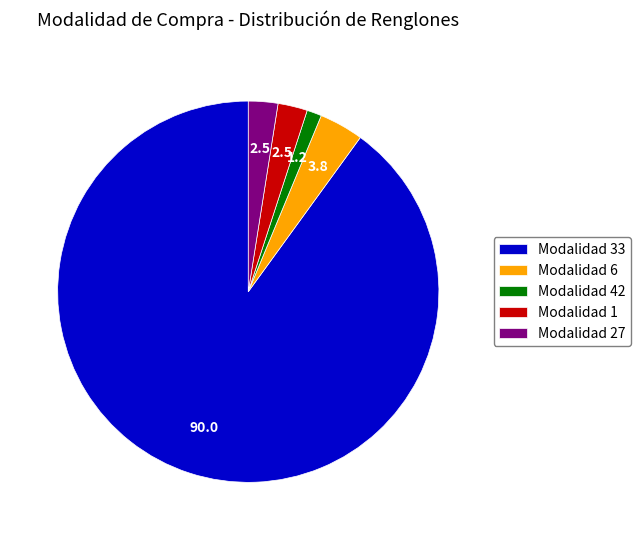

Does Modalidad 1 represent more than half of the total?

No